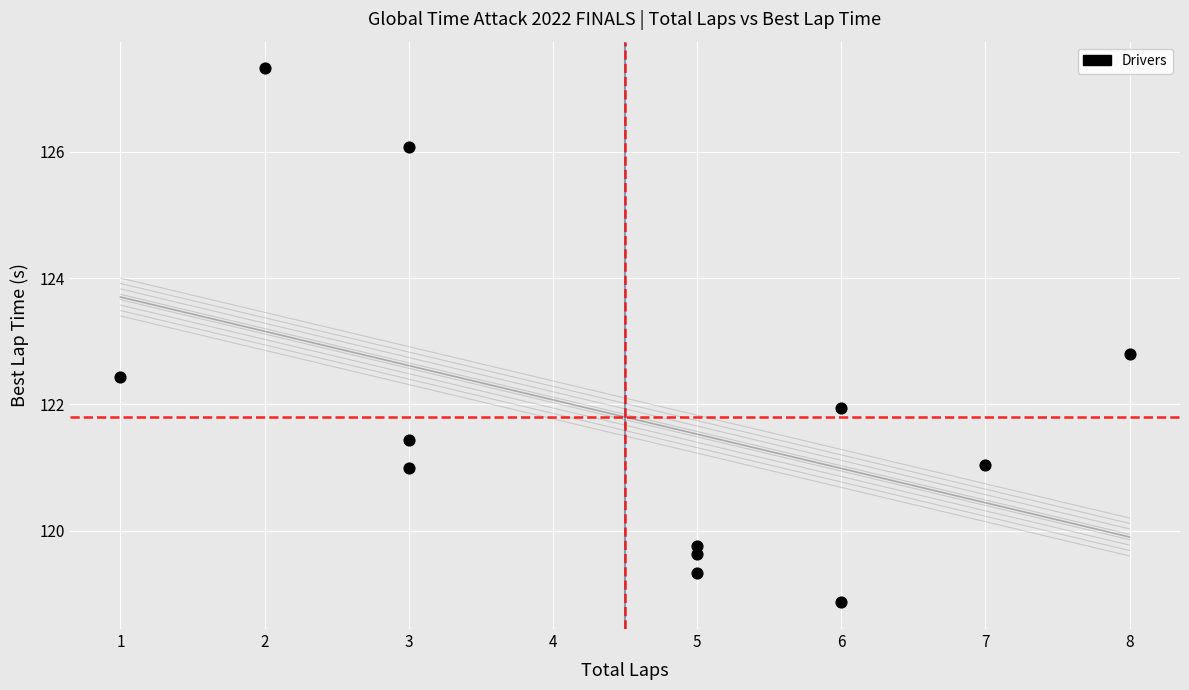

What is the range of Y values (max minus min)?

8.5